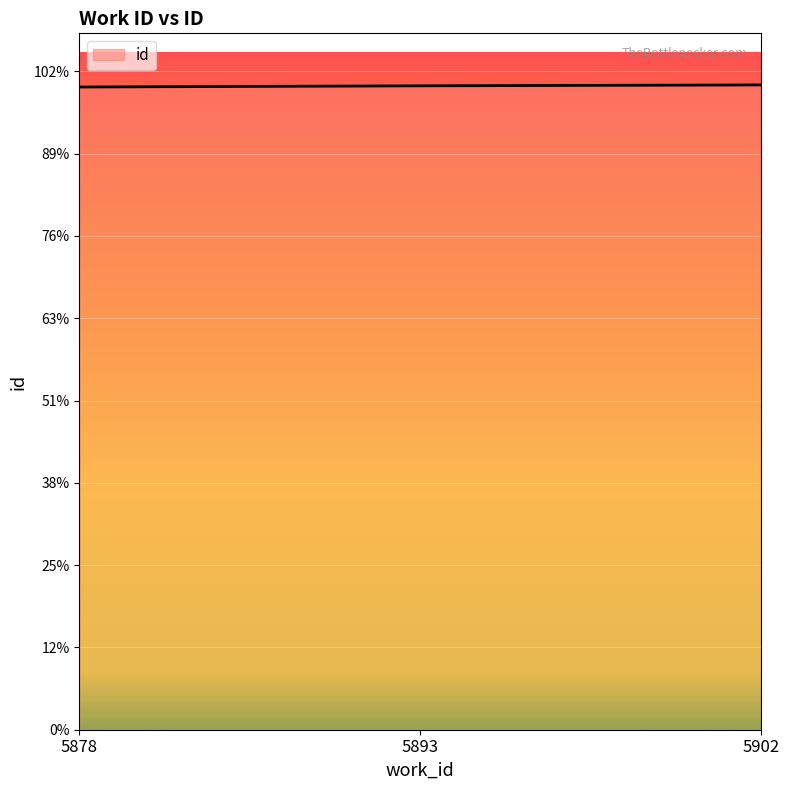

List the labels in order of value, largest first.

5902, 5893, 5878